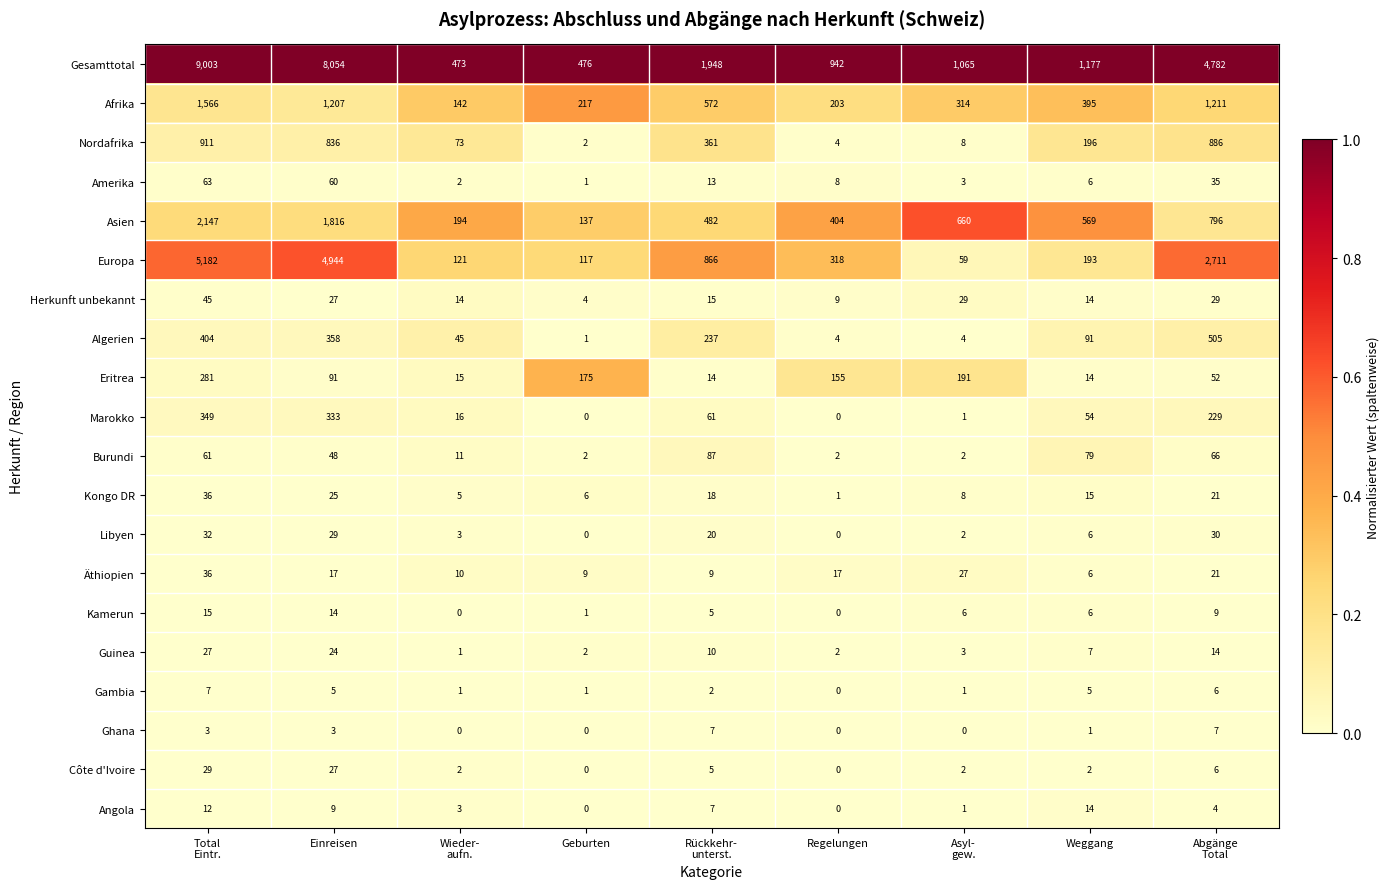

What is the maximum value shown in the chart?

9003